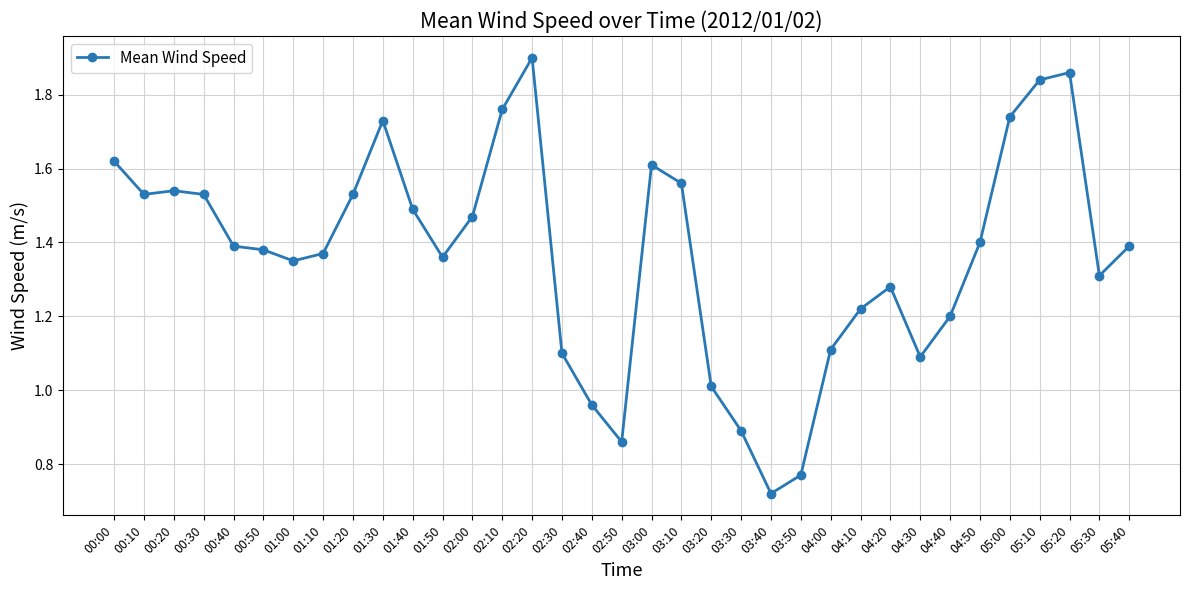

The value at 03:20 is 1.0. True or false?

True